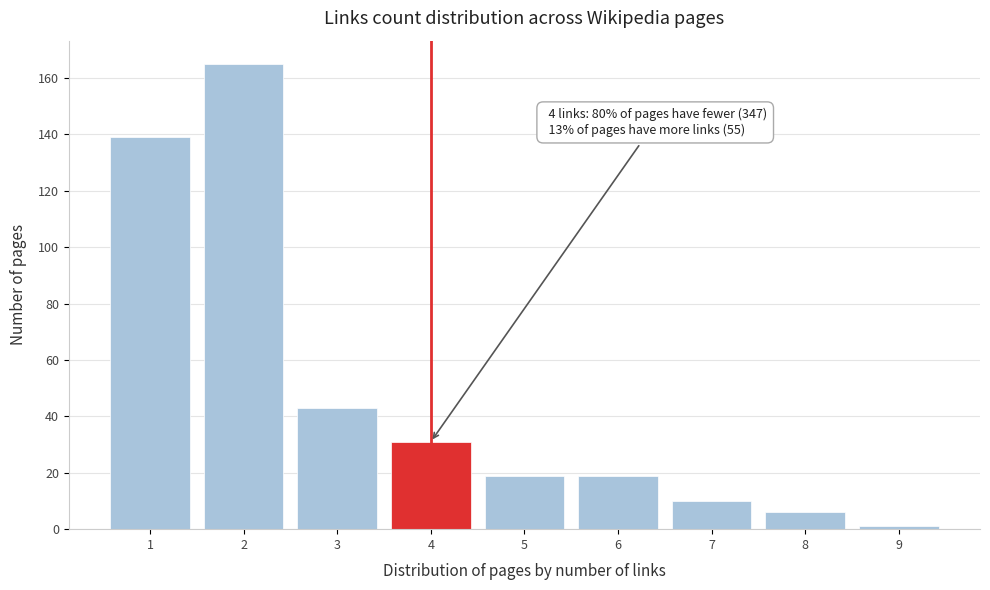

Over which range of the x-axis is the bar tallest?

1.5 to 2.5